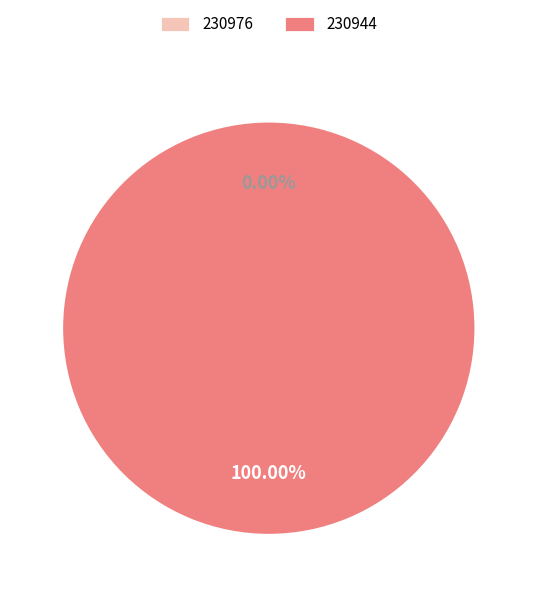

True or false: 230976 accounts for 0% of the total.

True